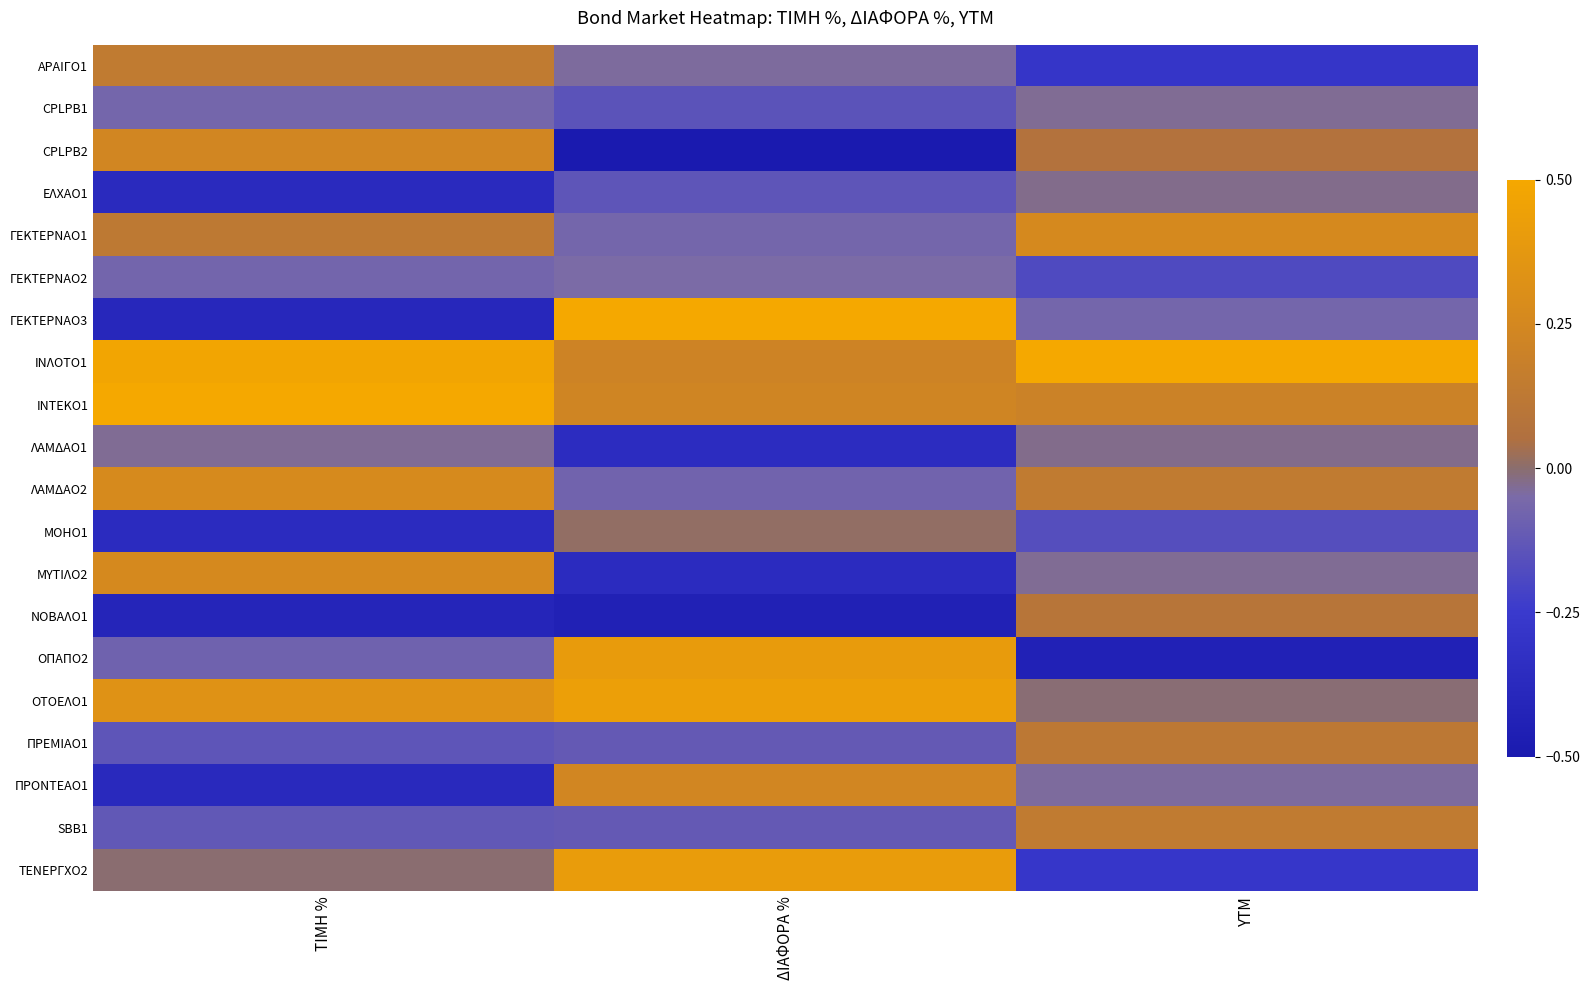

Which category has the highest value across all series?

ΤΙΜΗ %